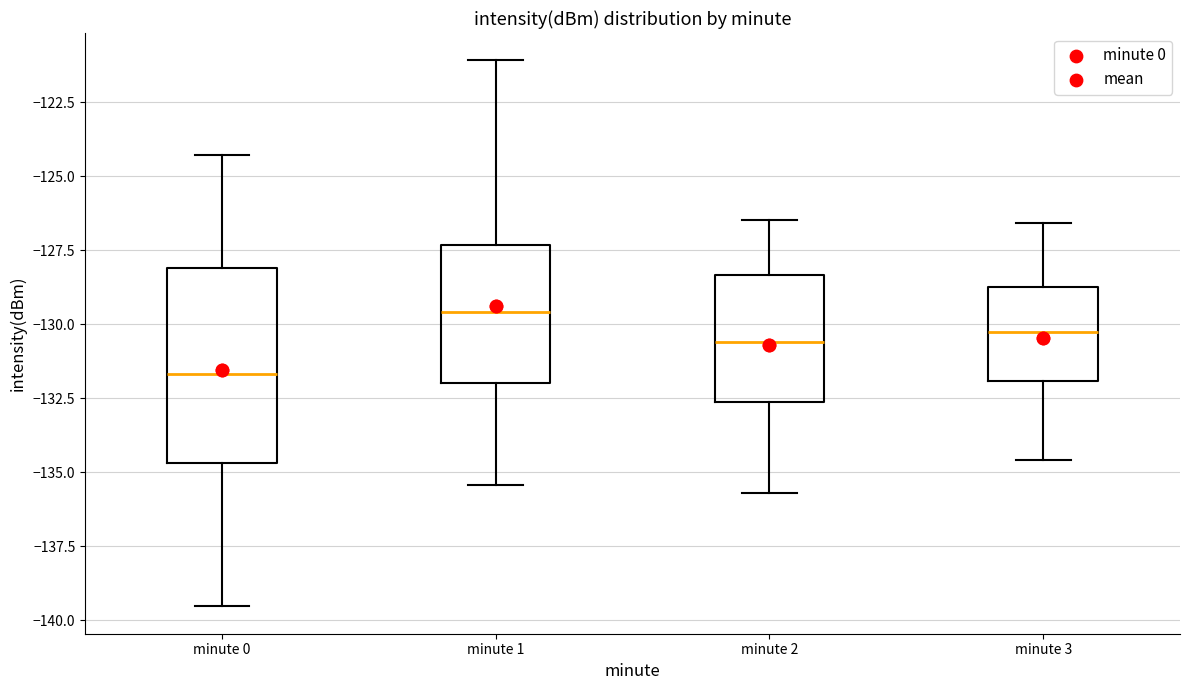

Where does the lower whisker of the box for minute 3 end on the y-axis? The values are not printed on the chart, so give them approximately, as read against the axis.

-134.5